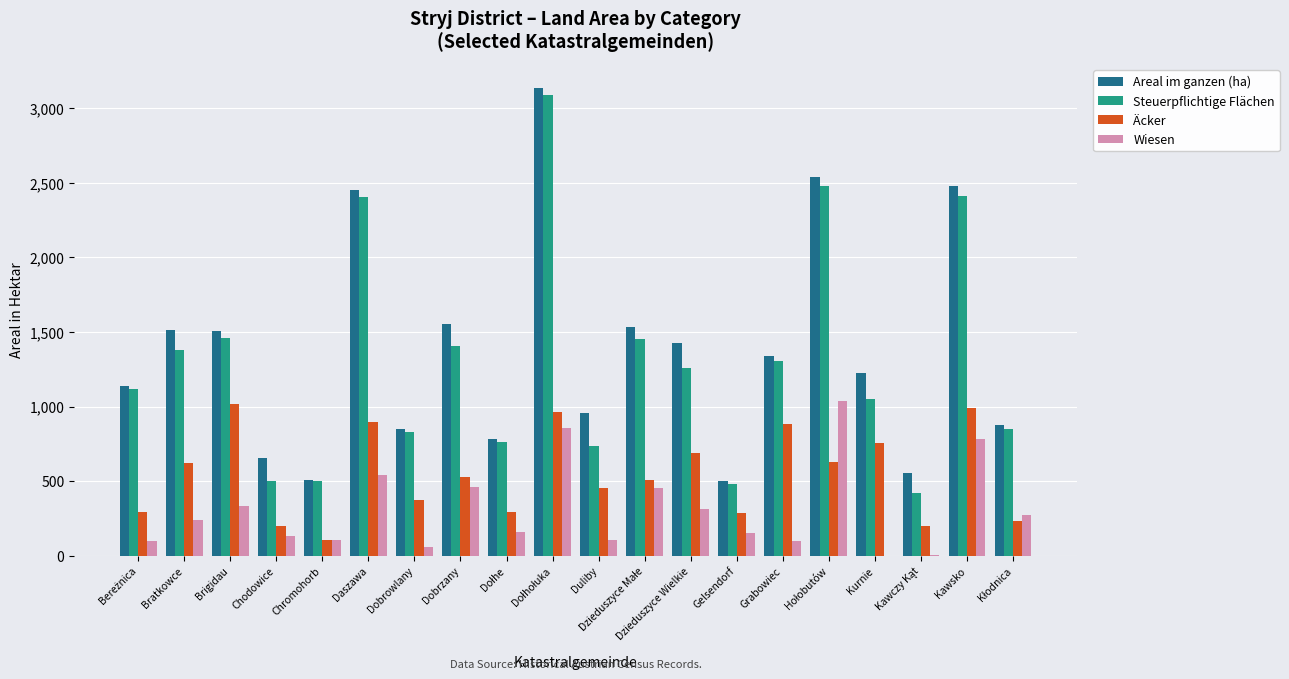

What is the sum of all Äcker values?

10903